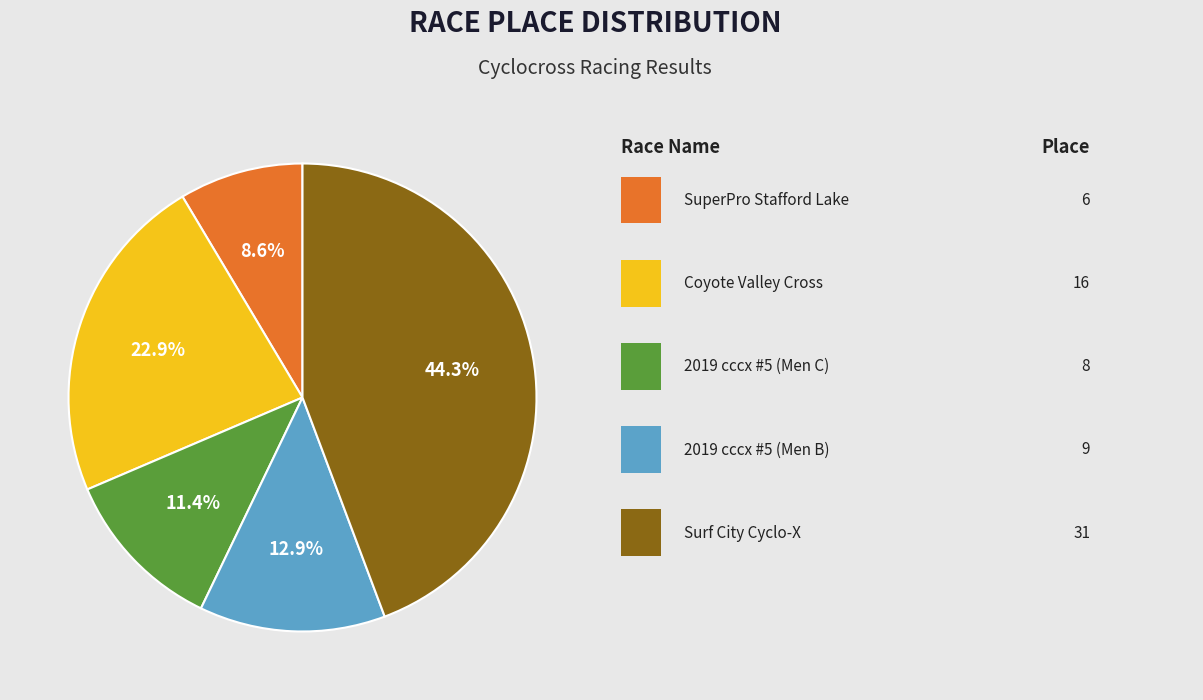

Is there any slice that represents more than half of the pie?

No